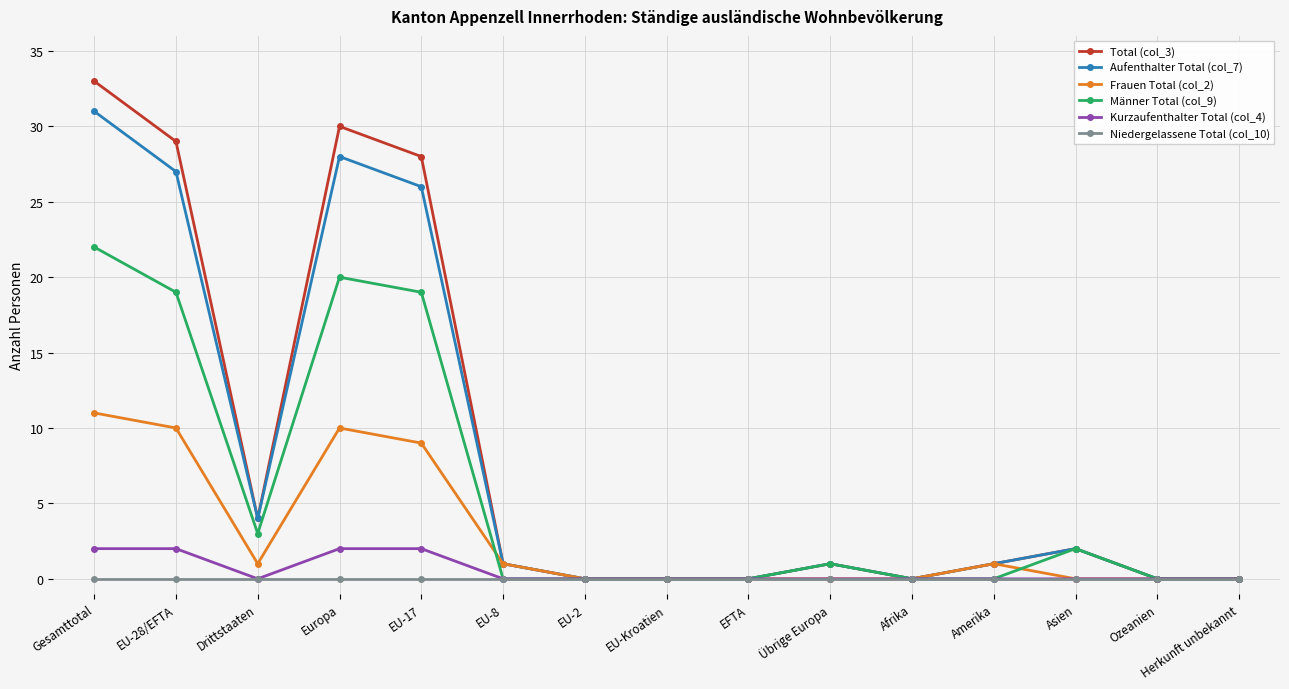

At which label does Männer Total (col_9) reach its peak?

Gesamttotal